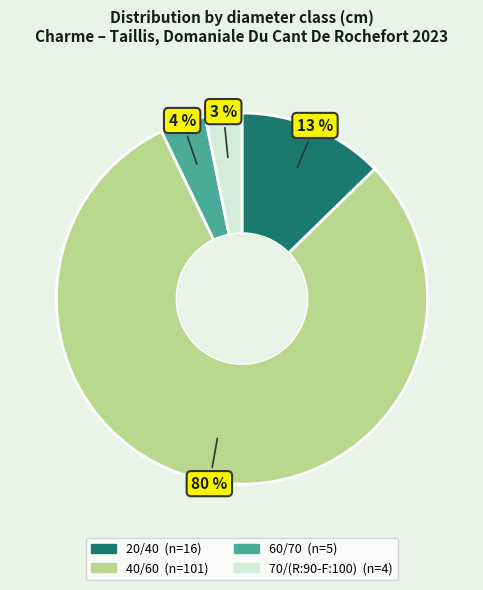

Is the sum of 60/70 and 70/(R:90-F:100) greater than half?

No